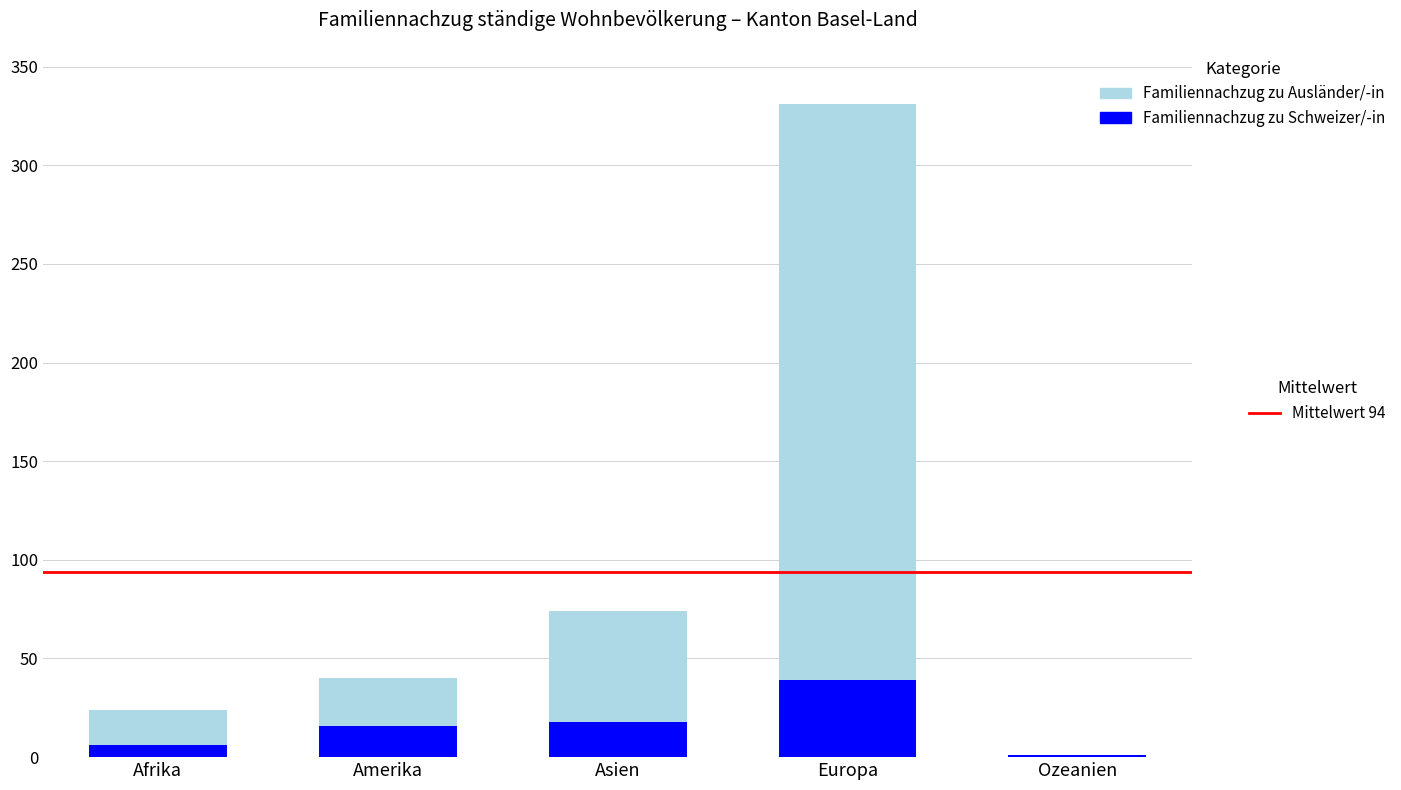

At which category is the sum across all series the highest?

Europa